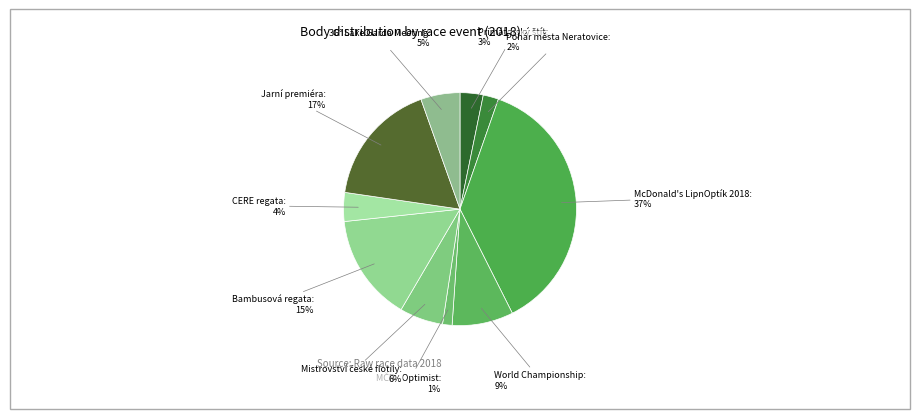

Is it true that Jarní premiéra is 17% of the pie?

True